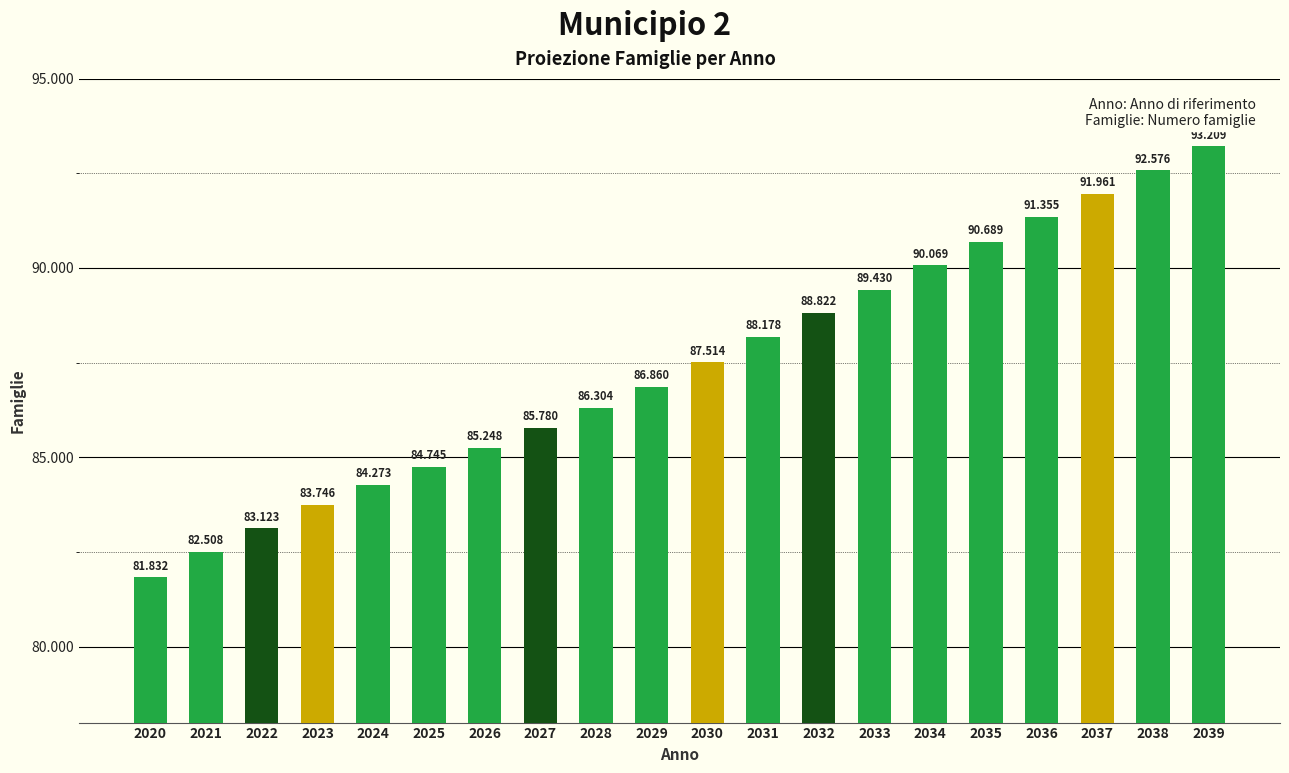

Reading right to left, what are all the values shown in this chart?

93209	92576	91961	91355	90689	90069	89430	88822	88178	87514	86860	86304	85780	85248	84745	84273	83746	83123	82508	81832